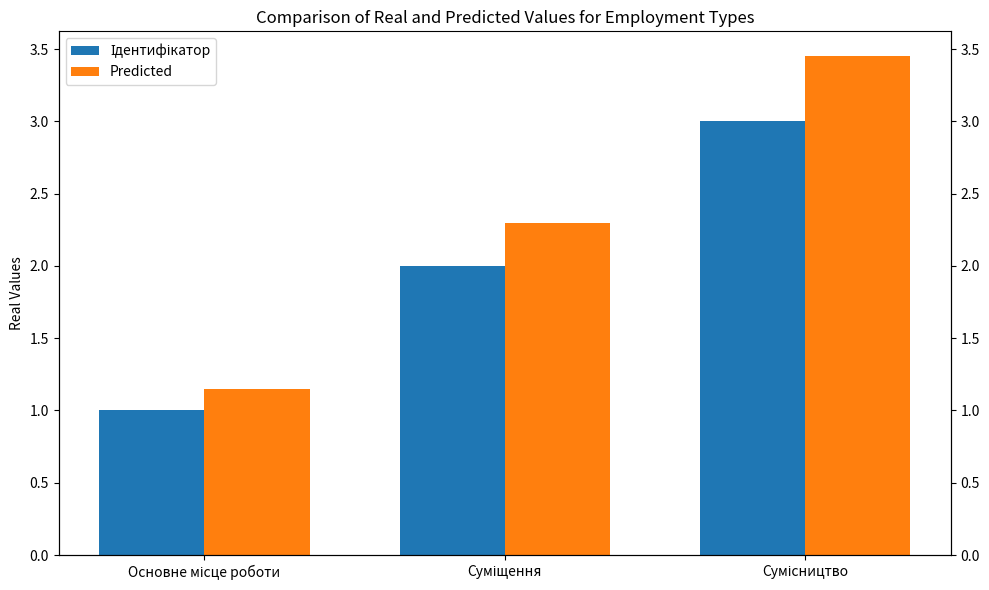

Between Сумісництво and Основне місце роботи, which is larger?

Сумісництво